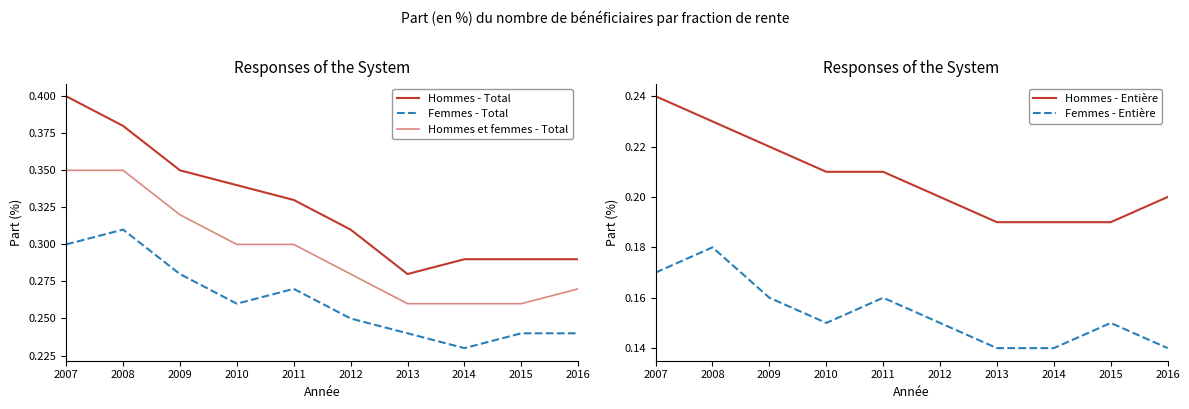

Count the Hommes et femmes - Total values in the range 0 to 1.

10